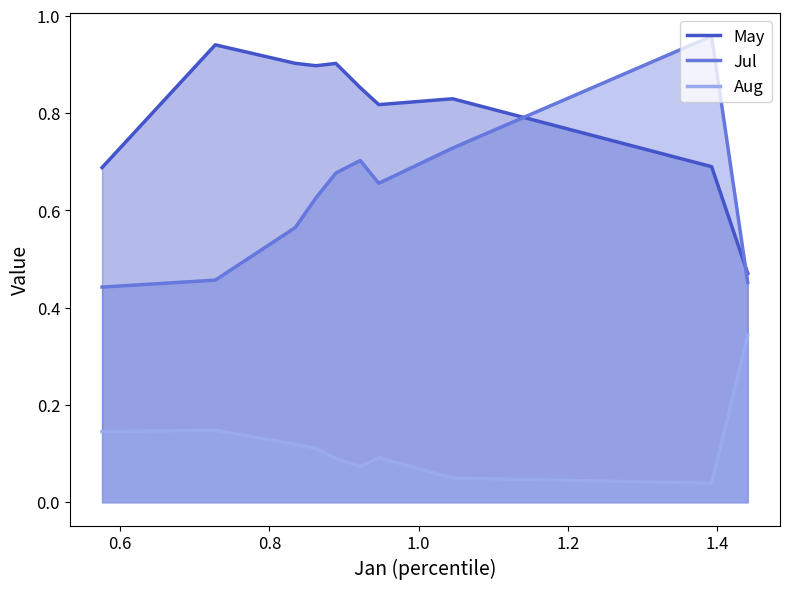

The value of May at 1.6 is 0.2. True or false?

False